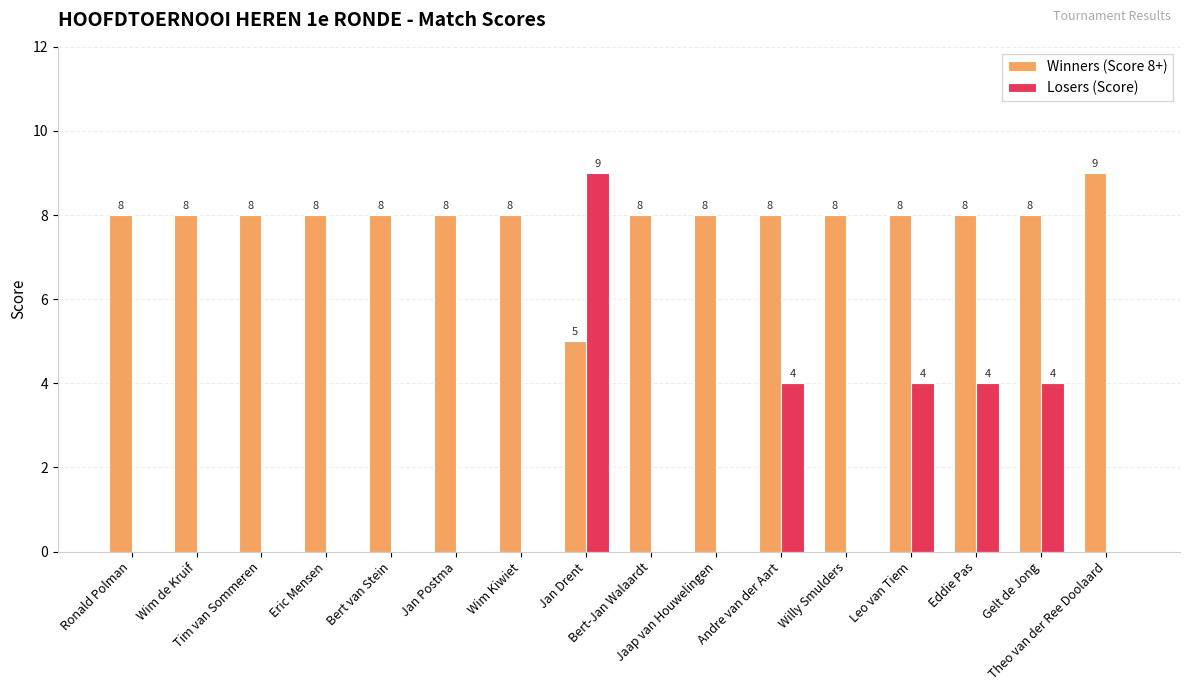

What is the maximum value shown in the chart?

9